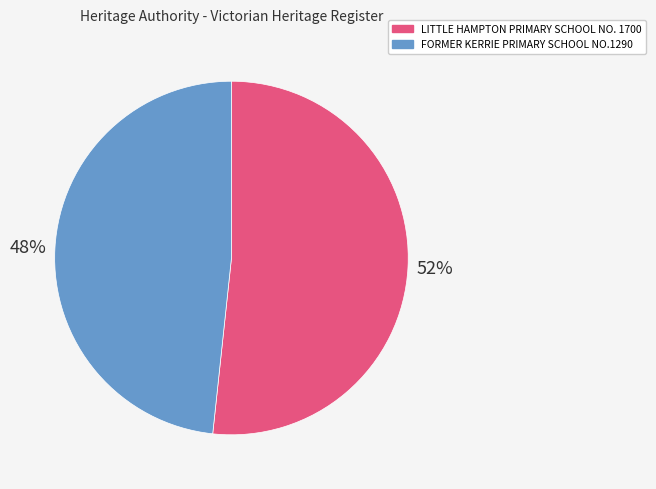

The FORMER KERRIE PRIMARY SCHOOL NO.1290 slice represents 48% of the pie. True or false?

True